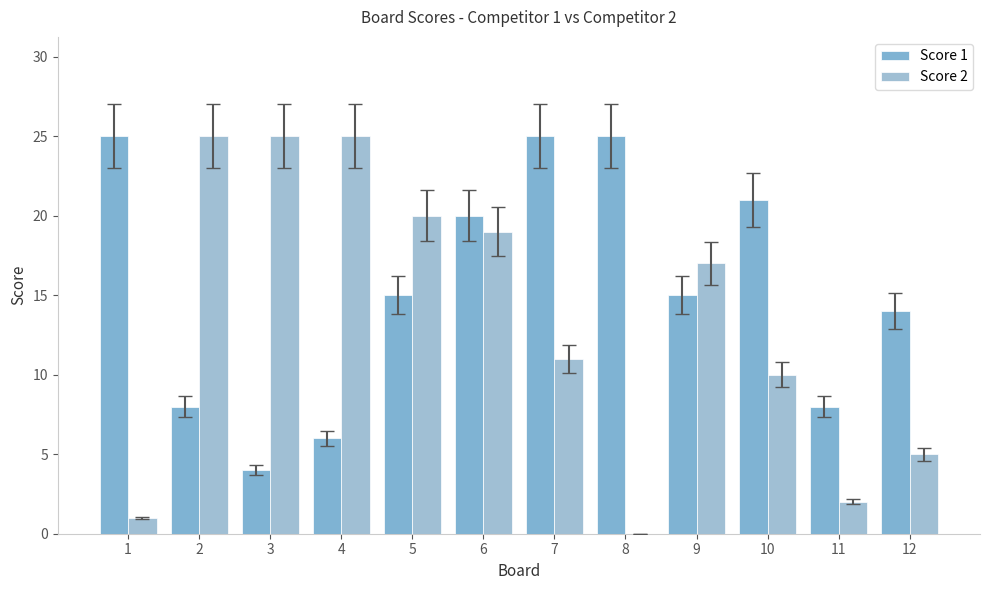

At which label does Score 2 first exceed 17?

2